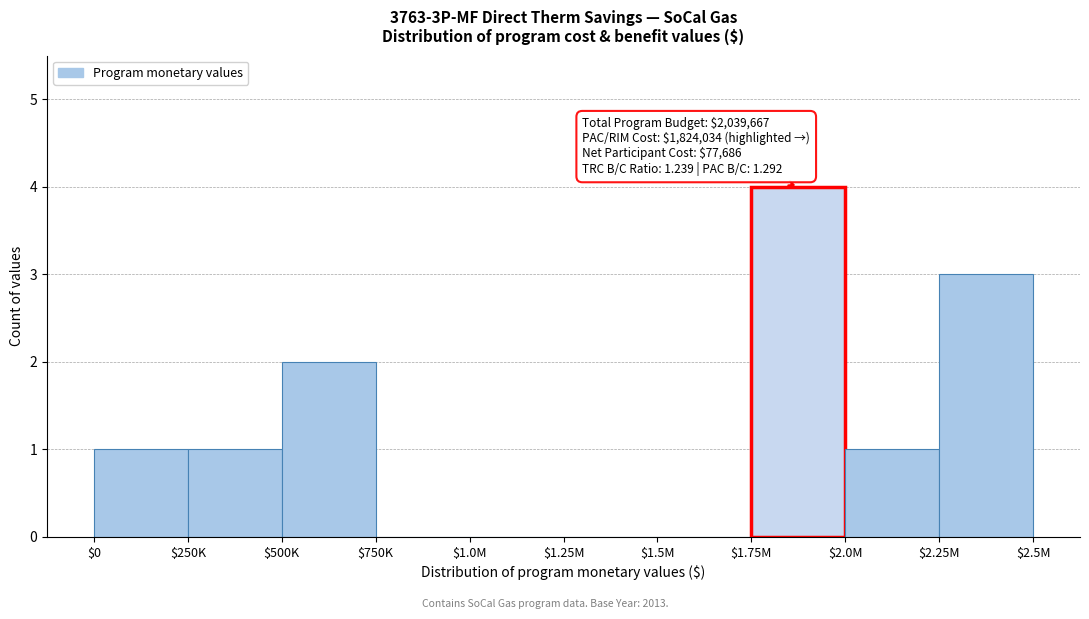

What is the sum of all values?

12